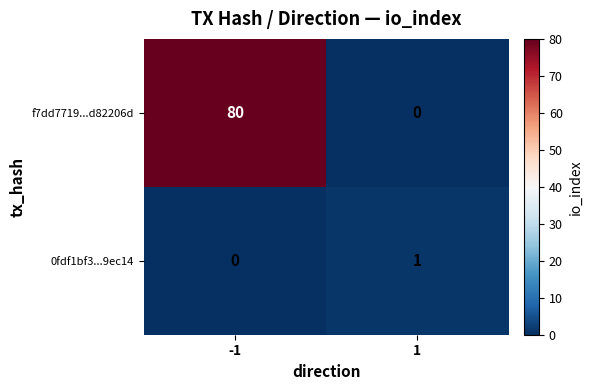

What is the total value across all series at 1?

1